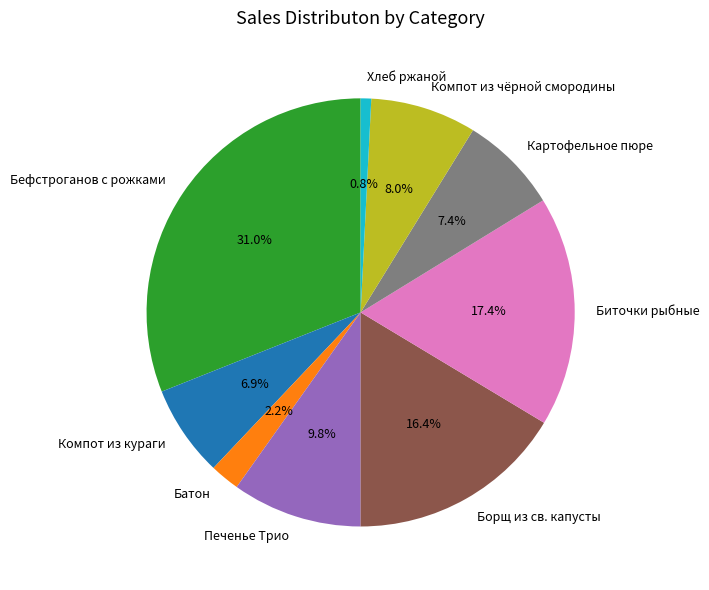

What percentage is the Борщ из св. капусты slice, to the nearest percent?

16%